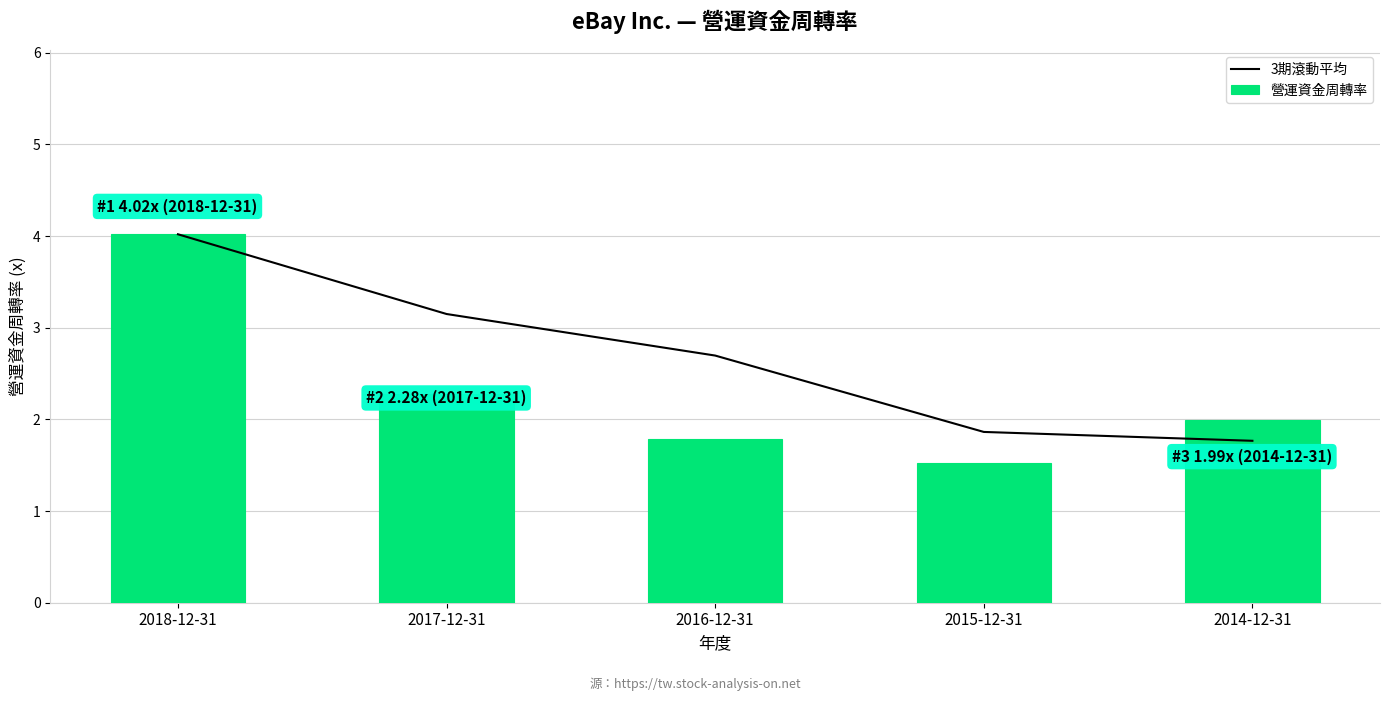

What is the value of the 營運資金周轉率 bar at the 5th from the left?

2.0